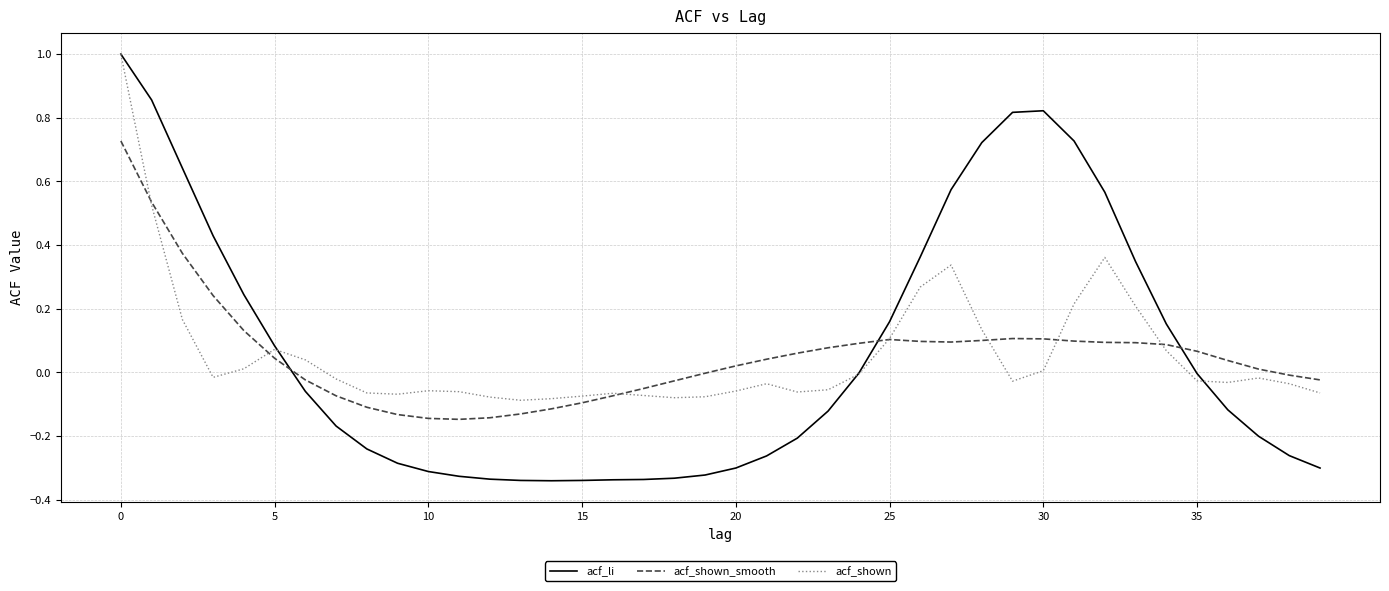

Which series has the largest range (max minus min)?

acf_li